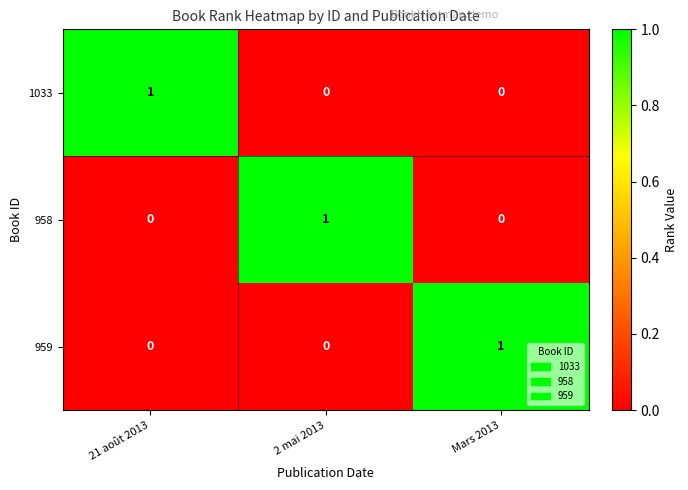

At which label does 1033 reach its peak?

21 août 2013